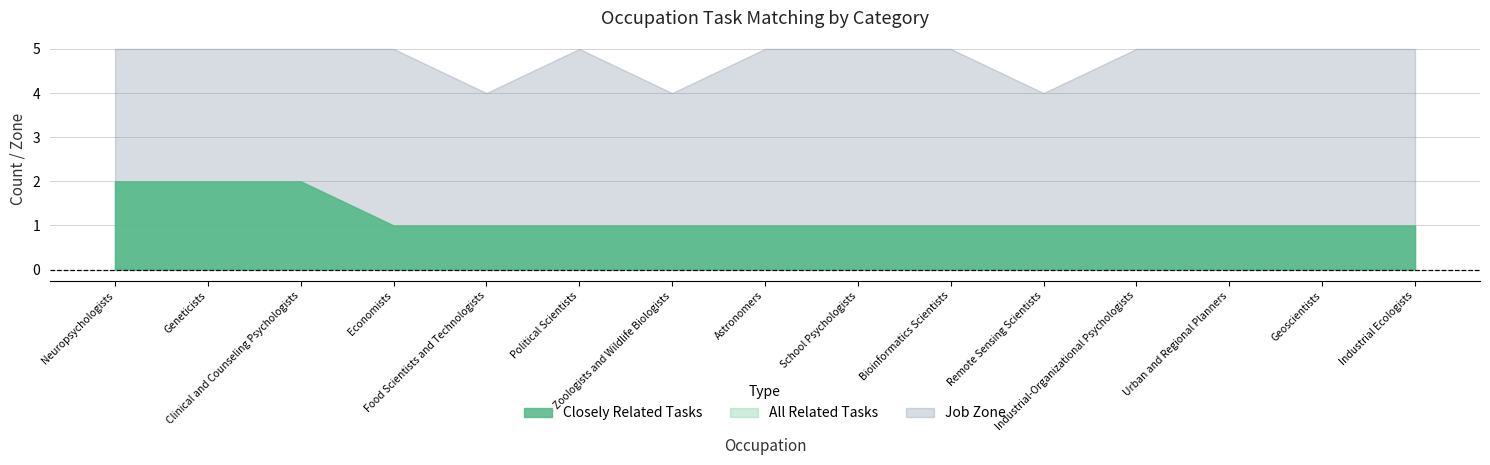

What is the label of the 3rd point from the right?

Urban and Regional Planners